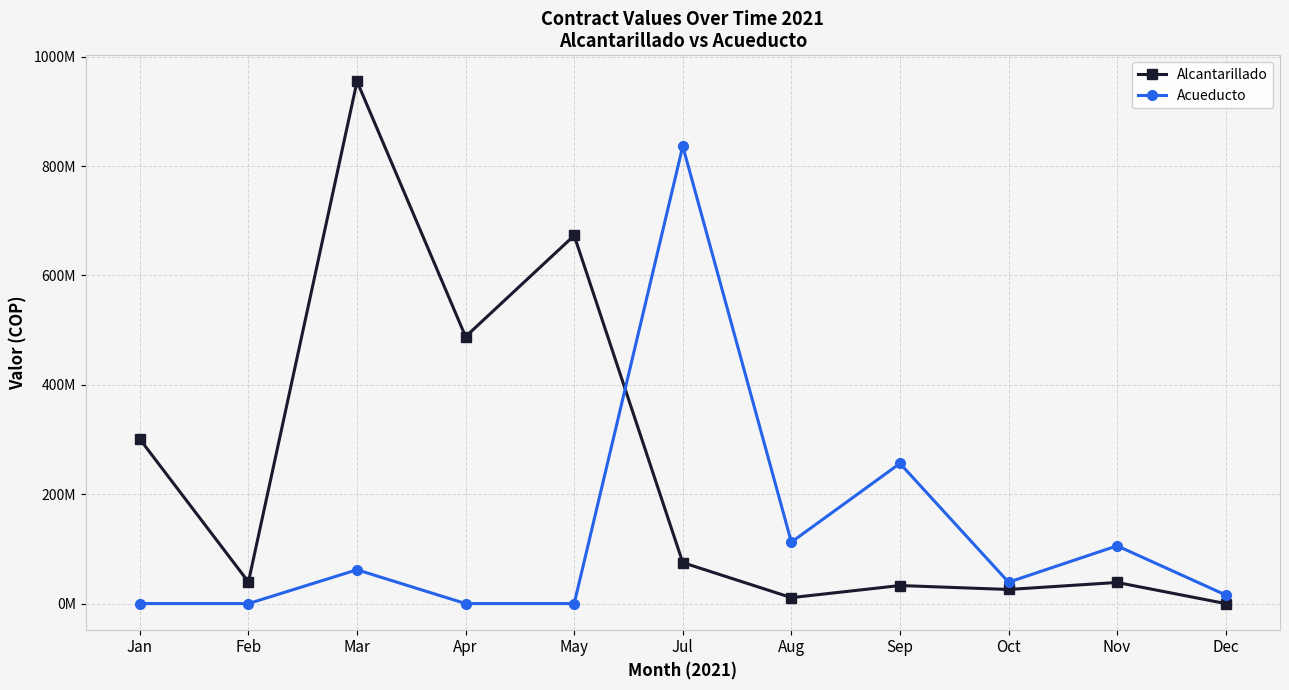

List the labels in order of Acueducto value, smallest first.

Jan, Feb, Apr, May, Dec, Oct, Mar, Nov, Aug, Sep, Jul